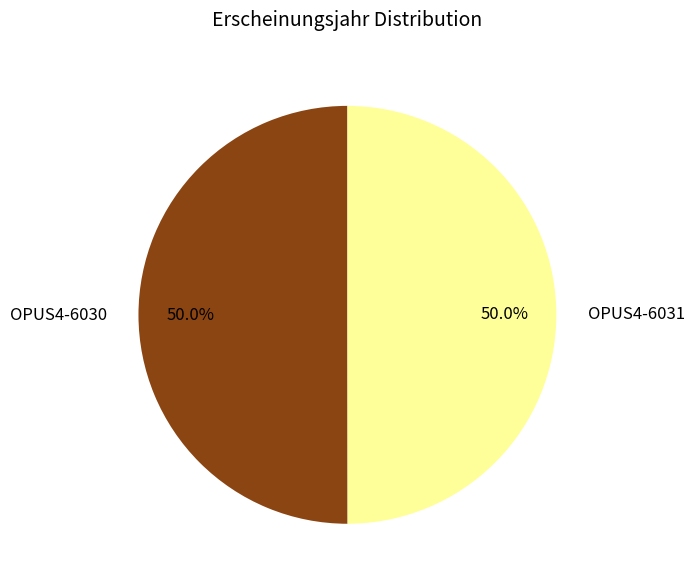

What portion of the pie excludes OPUS4-6031?

50.0%